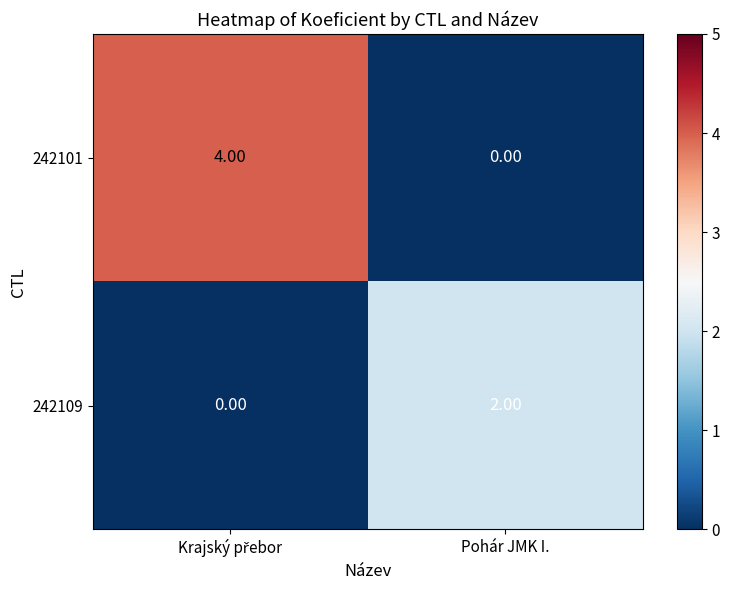

Rank the series by their maximum value, from highest to lowest.

242101, 242109